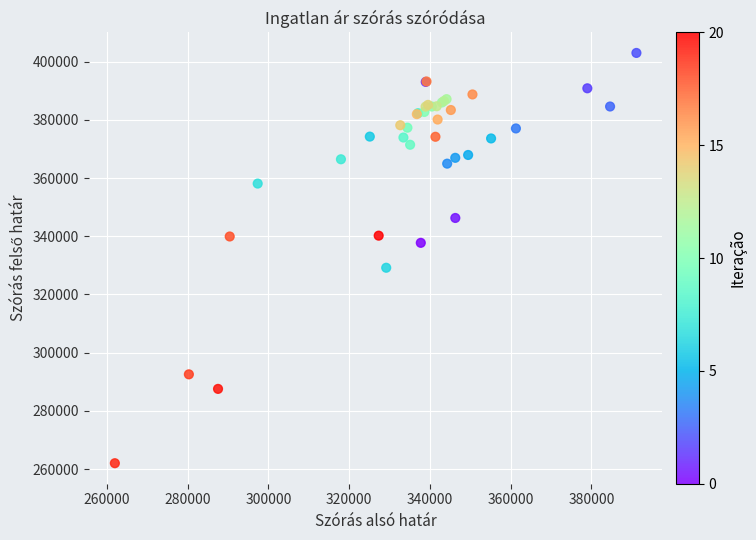

What Y value in the scatter plot is closest to 332513?

329187